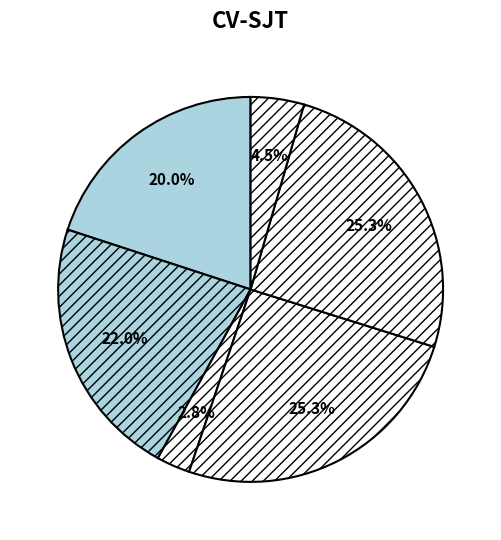

How many slices are in this pie chart?

6